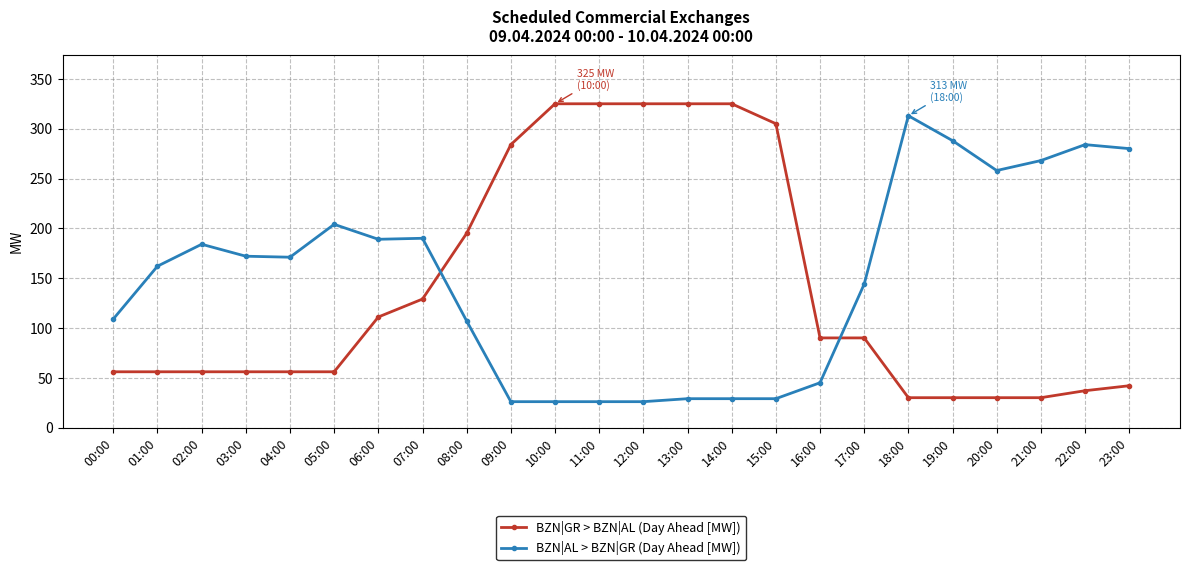

Where is BZN|GR > BZN|AL (Day Ahead [MW]) nearest to the value 177?

08:00